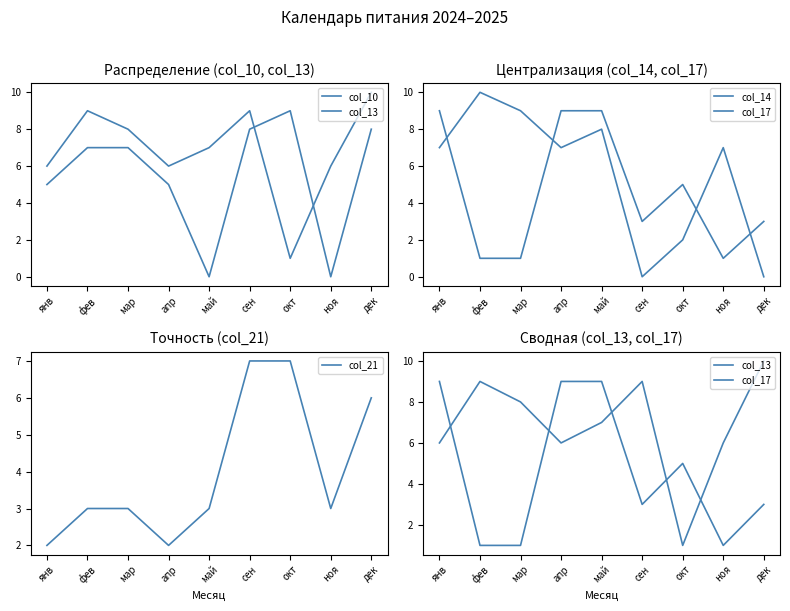

Reading left to right, extract all data points from this chart.

col_10: 5	7	7	5	0	8	9	0	8
col_13: 6	9	8	6	7	9	1	6	10
col_14: 7	10	9	7	8	0	2	7	0
col_17: 9	1	1	9	9	3	5	1	3
col_21: 2	3	3	2	3	7	7	3	6